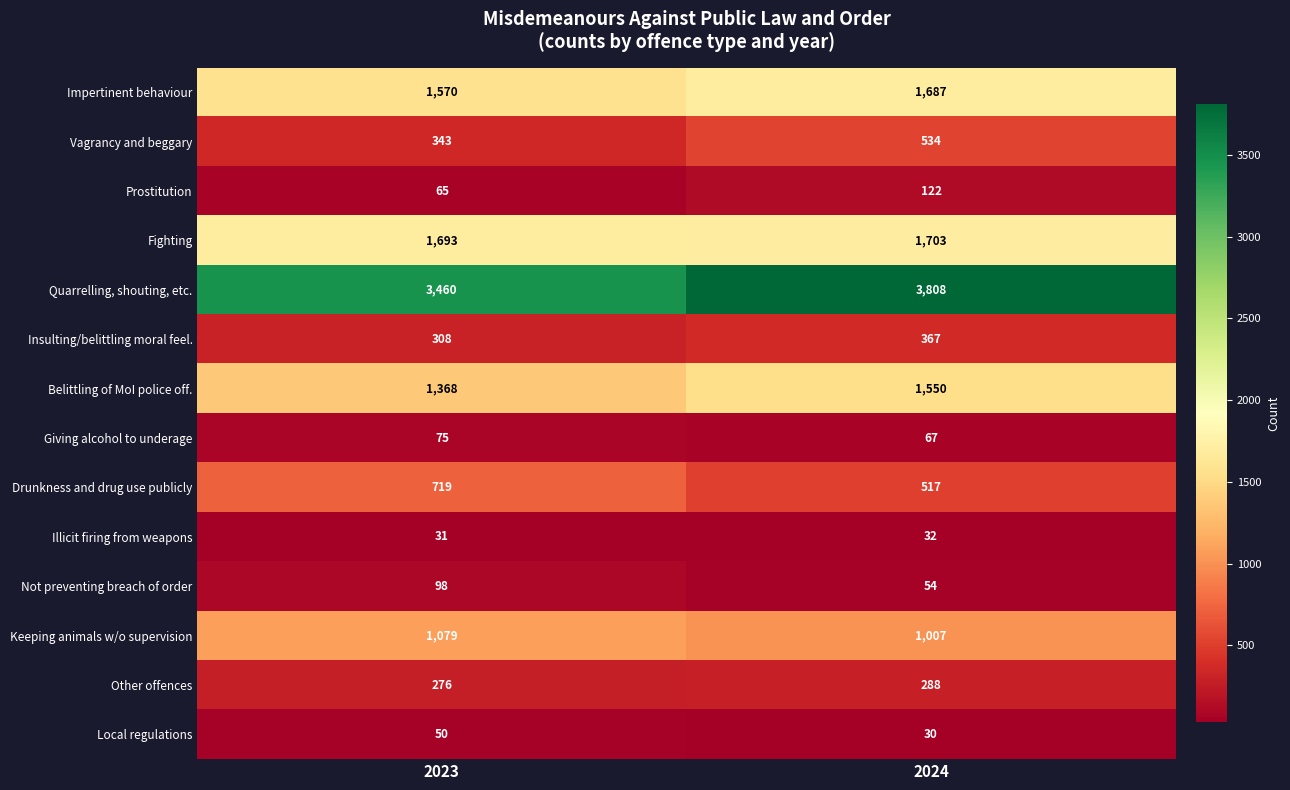

List the series in order of their peak value, lowest first.

Illicit firing from weapons, Local regulations, Giving alcohol to underage, Not preventing breach of order, Prostitution, Other offences, Insulting/belittling moral feel., Vagrancy and beggary, Drunkness and drug use publicly, Keeping animals w/o supervision, Belittling of MoI police off., Impertinent behaviour, Fighting, Quarrelling, shouting, etc.